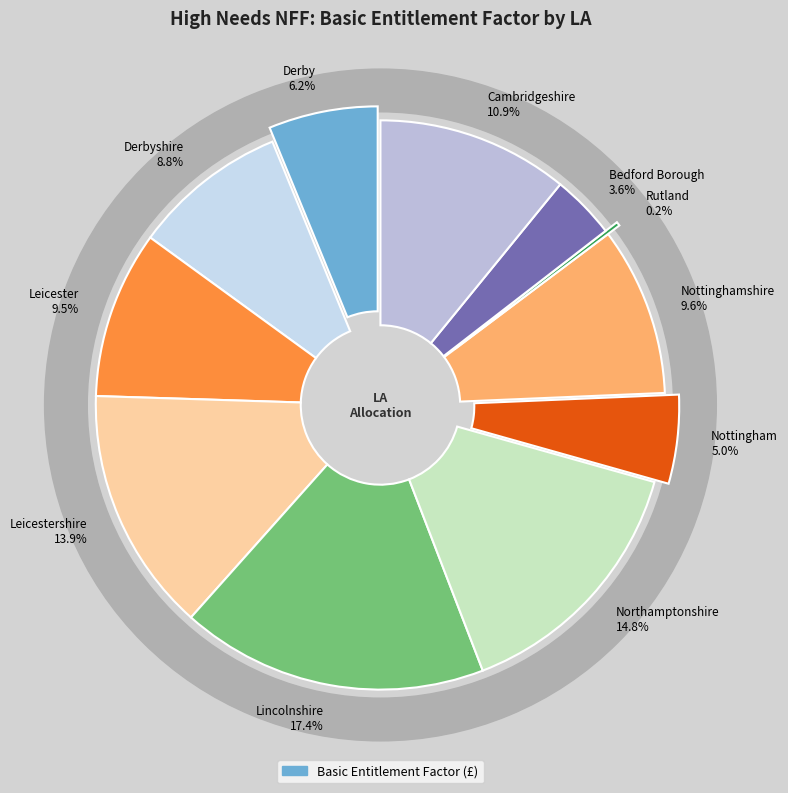

How many segments does this pie chart have?

11